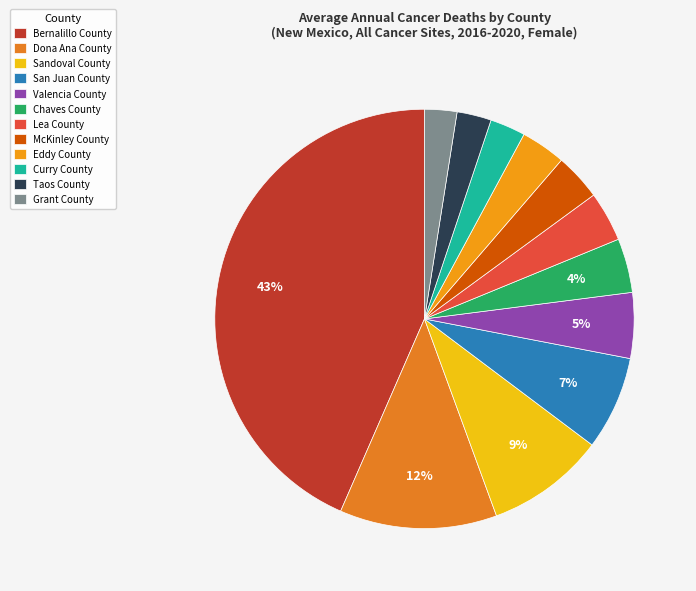

How many segments does this pie chart have?

12